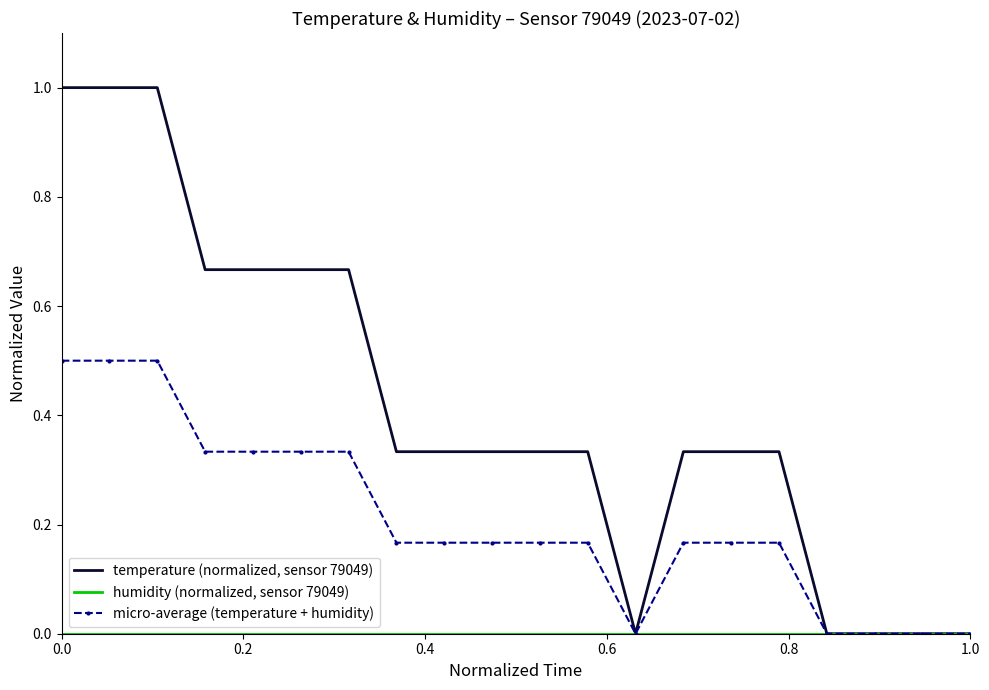

Which series has the largest total across all categories?

temperature (normalized, sensor 79049)